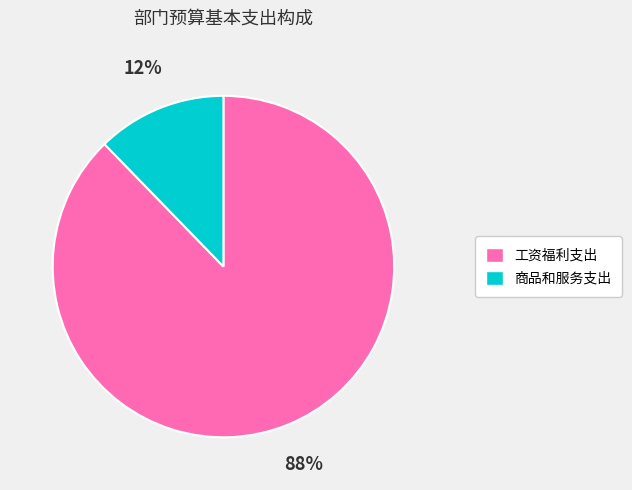

To the nearest percent, what portion does 商品和服务支出 represent?

12%